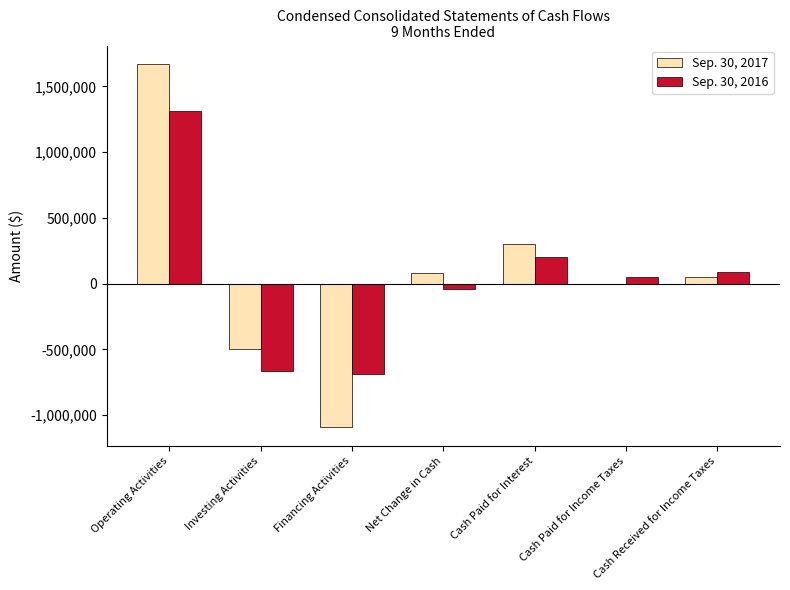

How many positive values does the Sep. 30, 2016 series have?

4